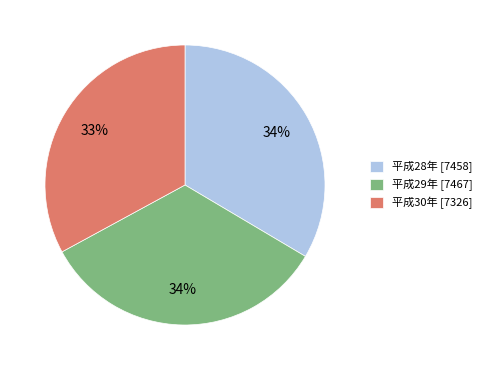

Is there a majority slice in this chart?

No